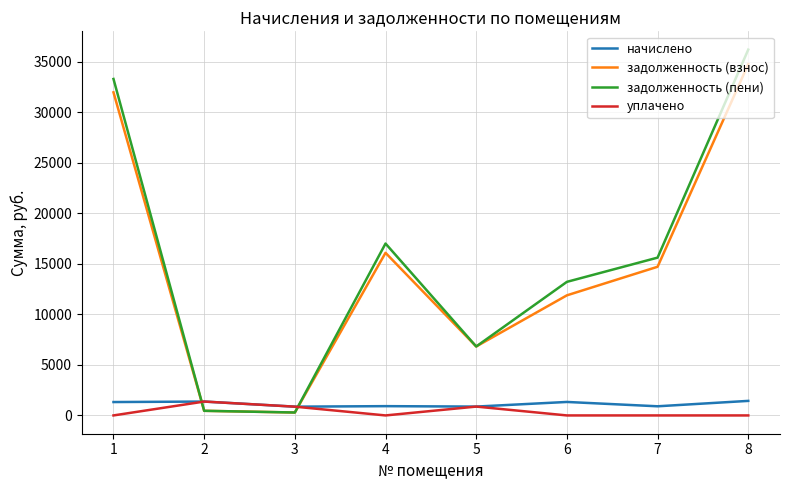

Does the chart have visible grid lines?

Yes